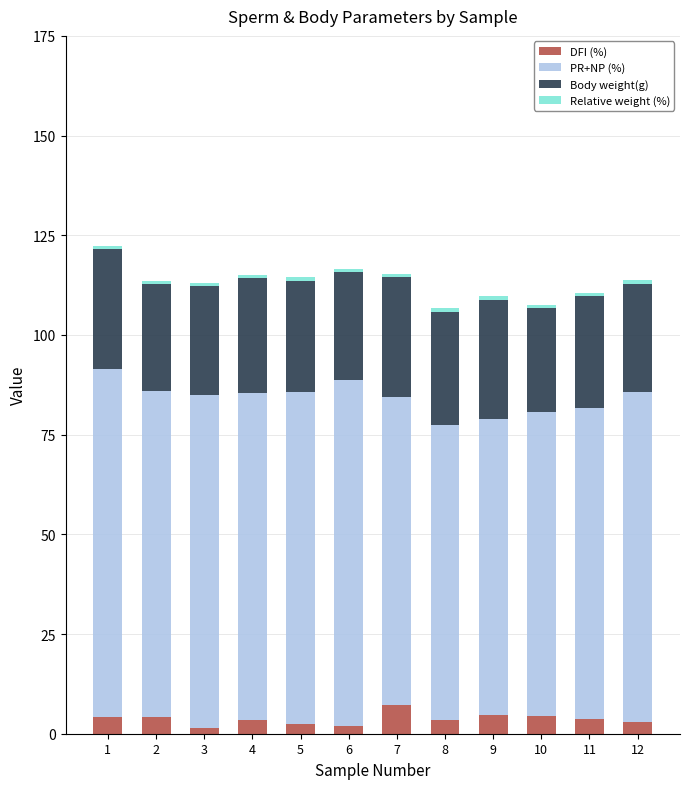

What is the maximum value for DFI (%)?

7.3